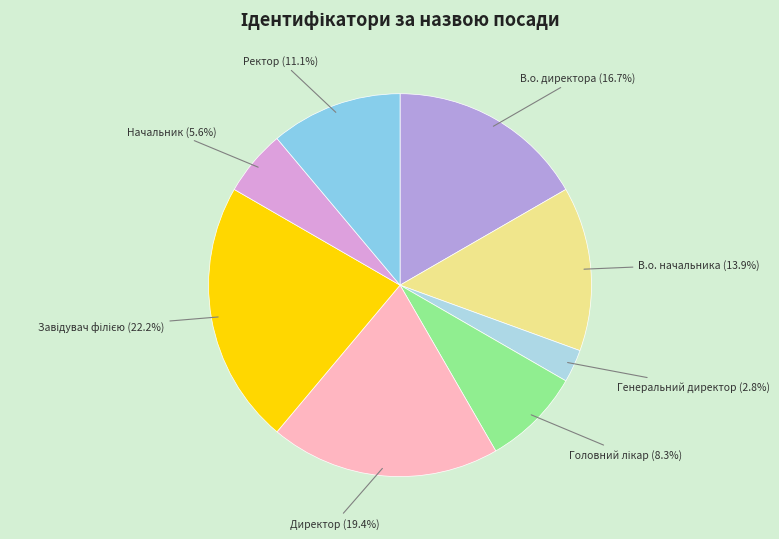

The Директор slice represents 19% of the pie. True or false?

True